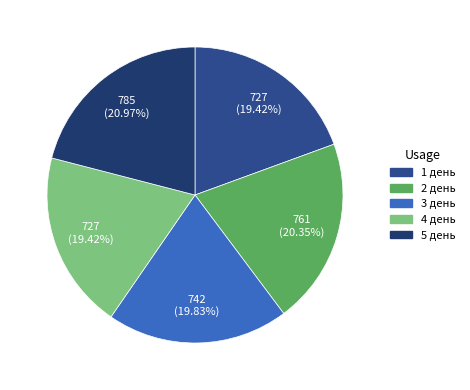

What is the largest slice in the pie chart?

5 день